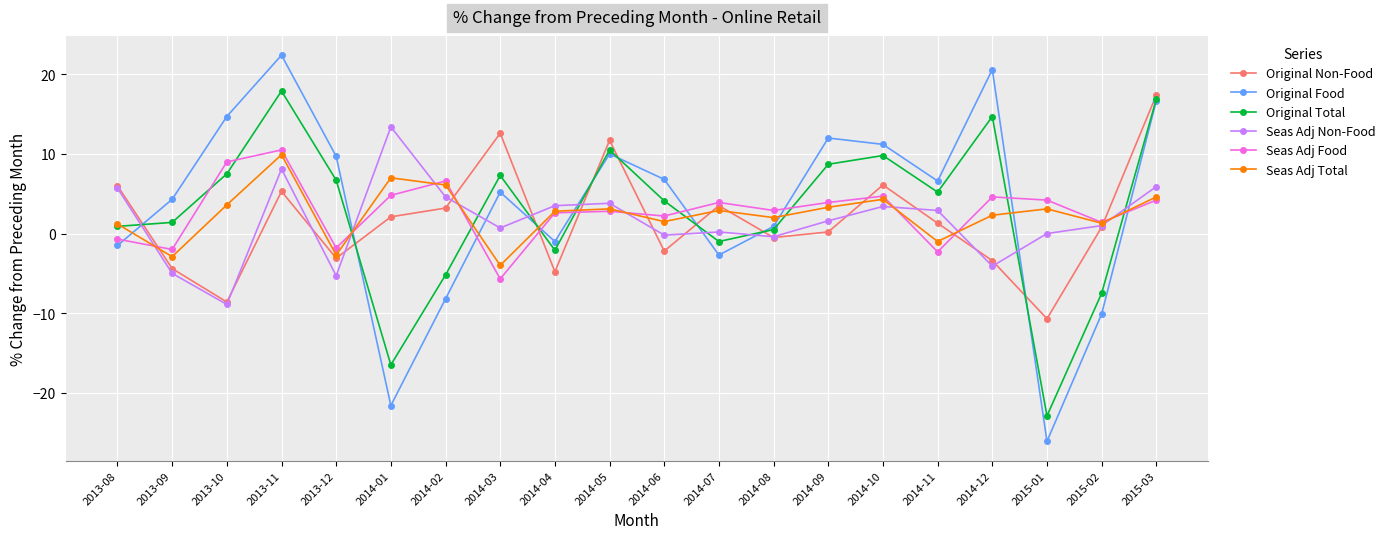

What is the label of the 9th point from the right?

2014-07